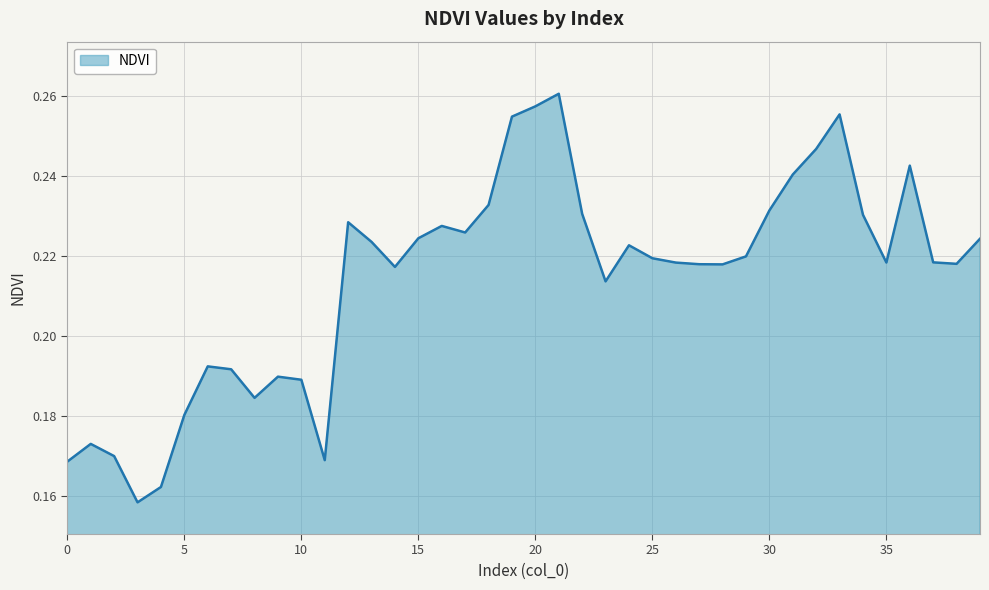

How many series are shown in this chart?

1